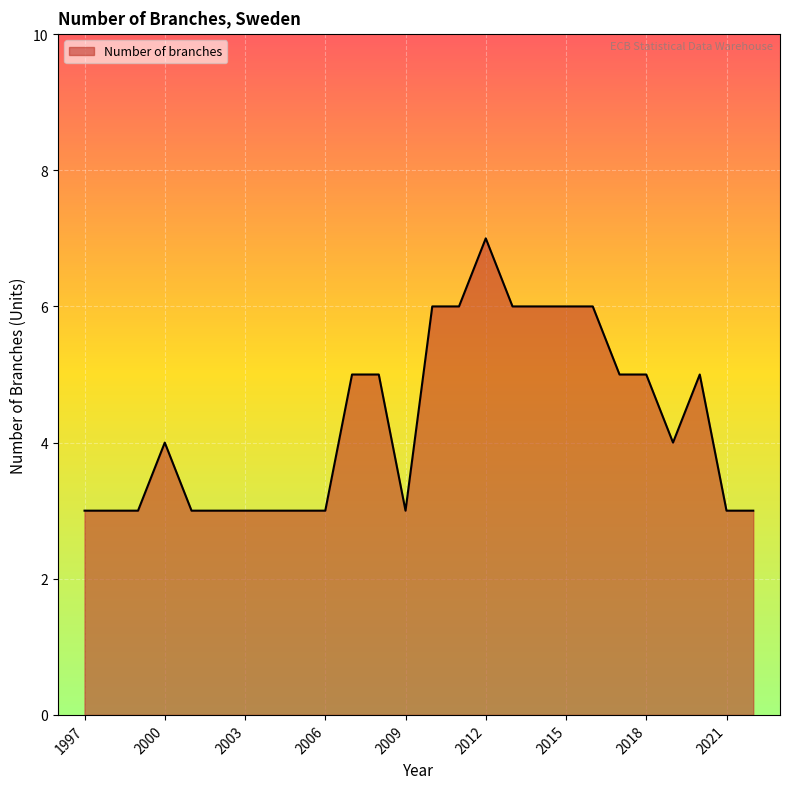

What is the difference between the maximum and minimum values?

4